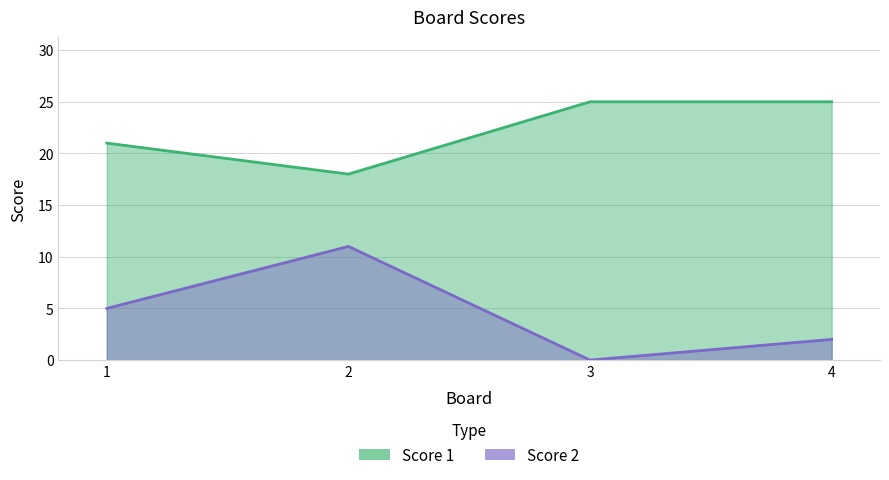

True or false: Score 1 has a value of 7 at 3.

False